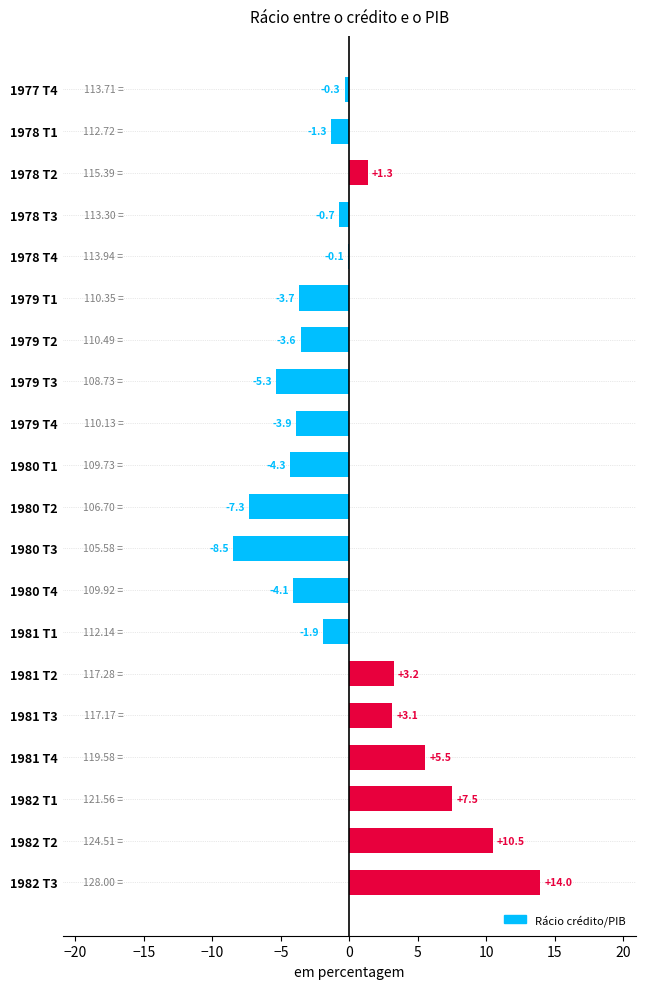

What is the sum of the values at 1981 T2 and 1978 T4?

3.1